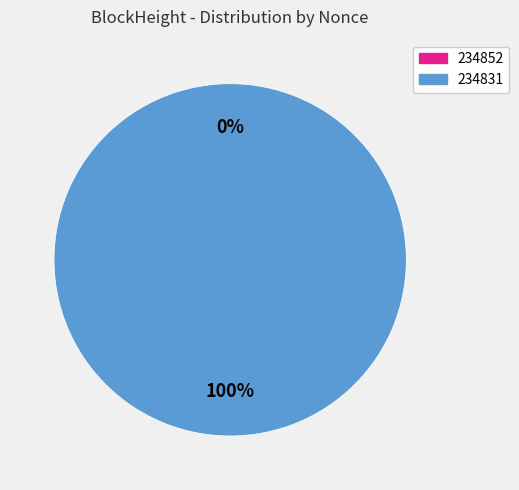

Between 234852 and 234831, which is larger?

234831